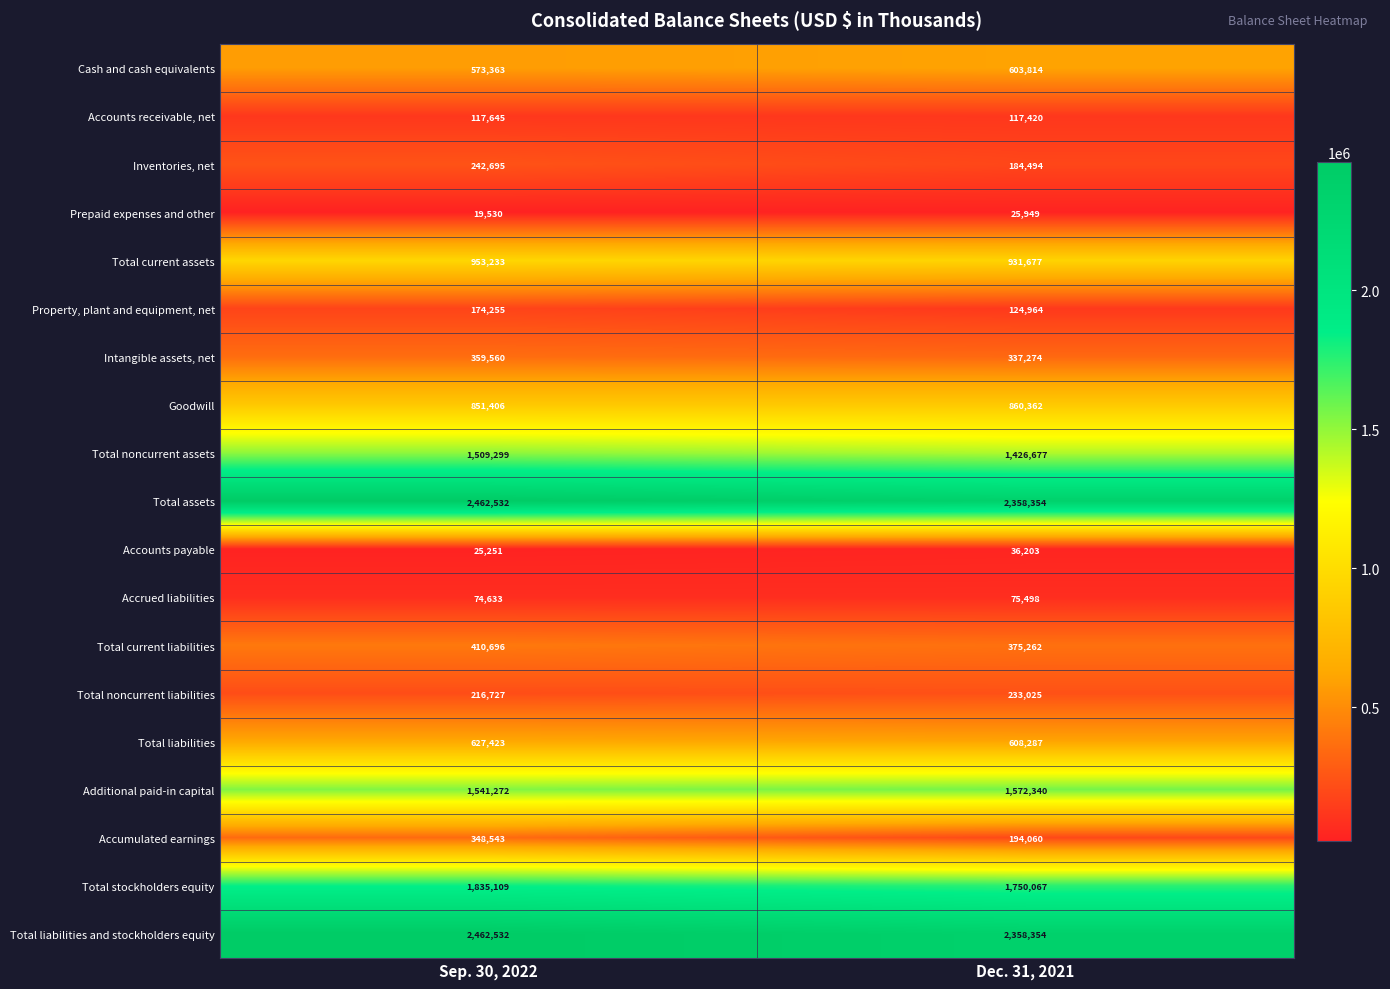

What is the sum of all Total liabilities and stockholders equity values?

4820886